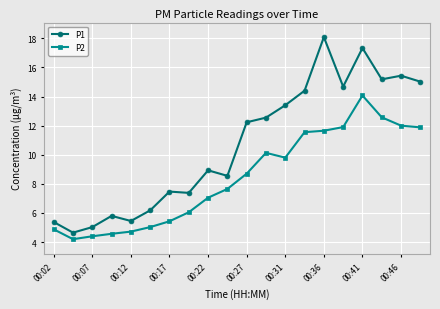

True or false: P2 and P1 cross at least once.

False